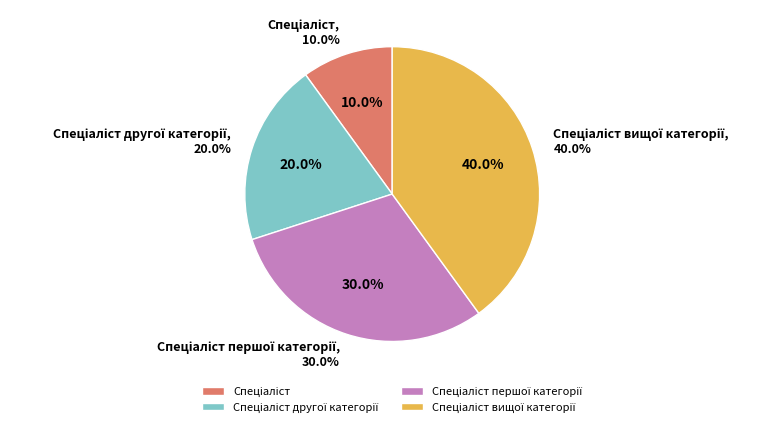

Is it true that Спеціаліст is 10% of the pie?

True